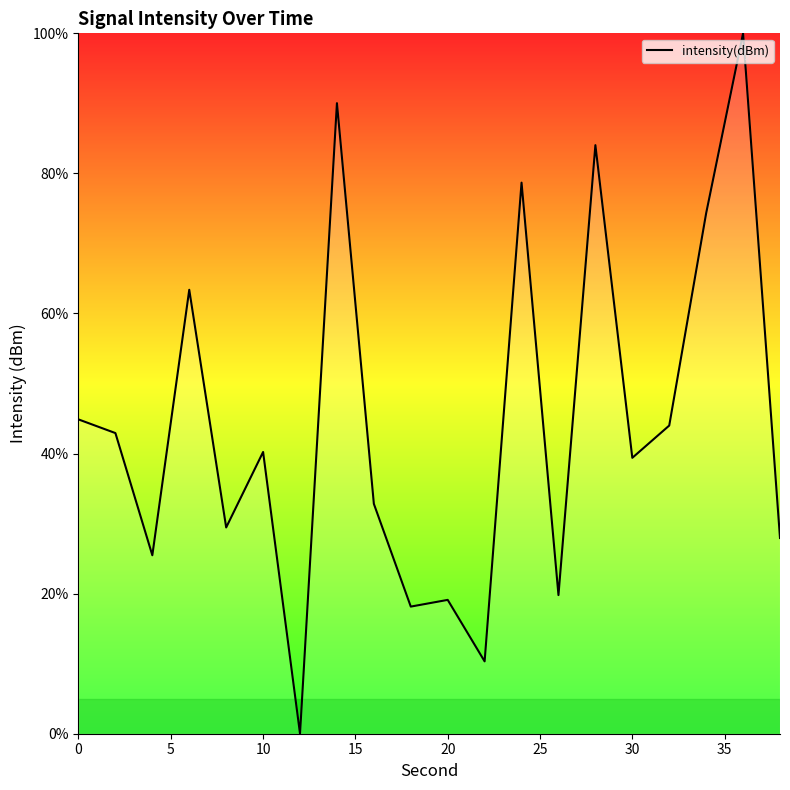

What is the difference between the maximum and minimum values?

100.0